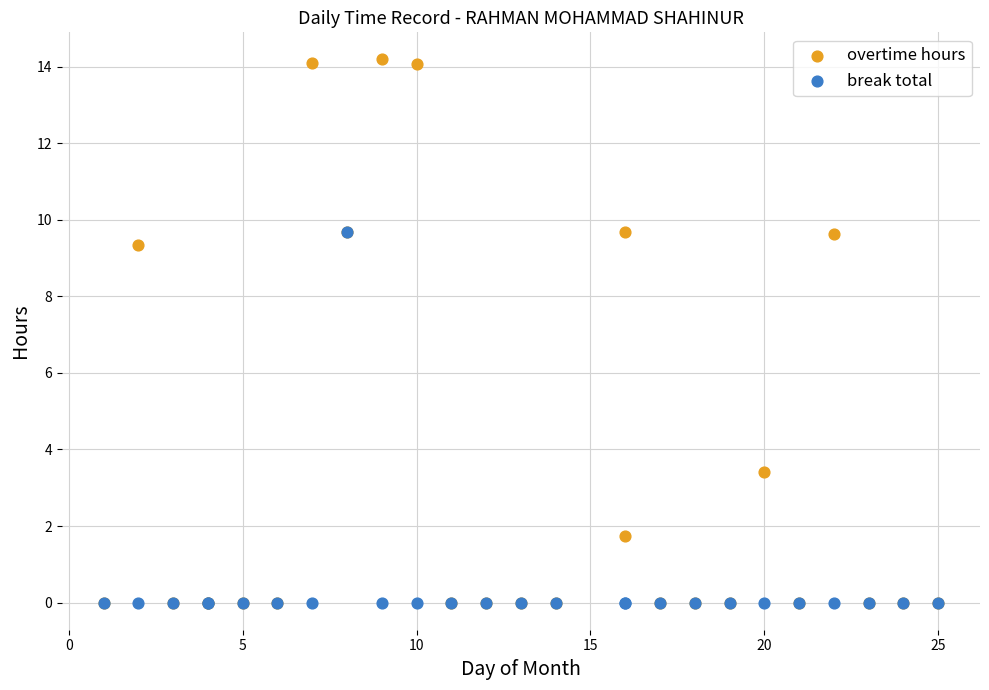

Which series contains the highest Y value?

overtime hours